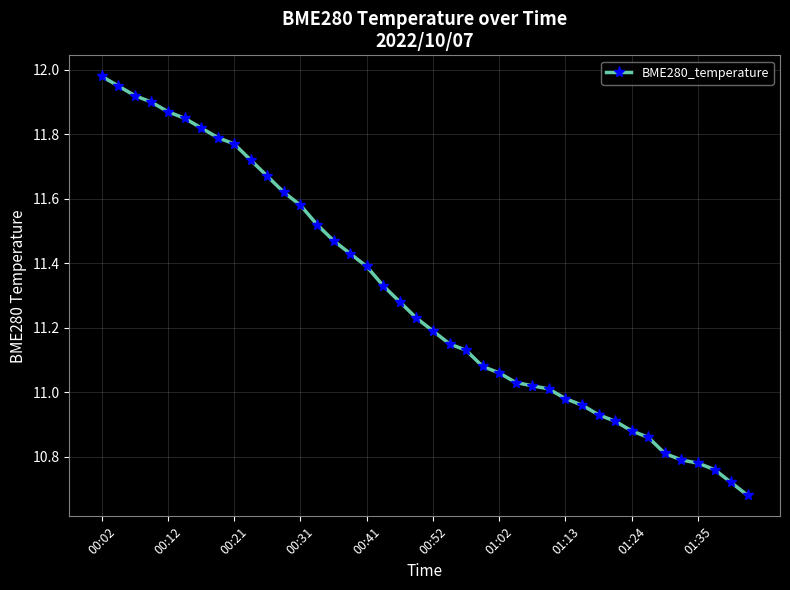

What is the difference between the maximum and minimum values?

1.3